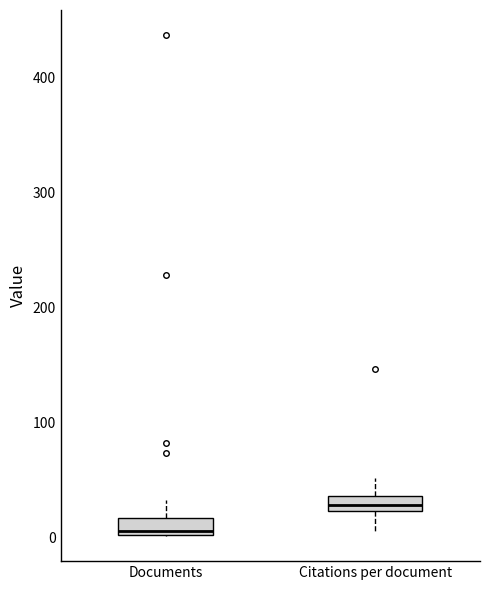

Which box's median line is the lowest?

Documents